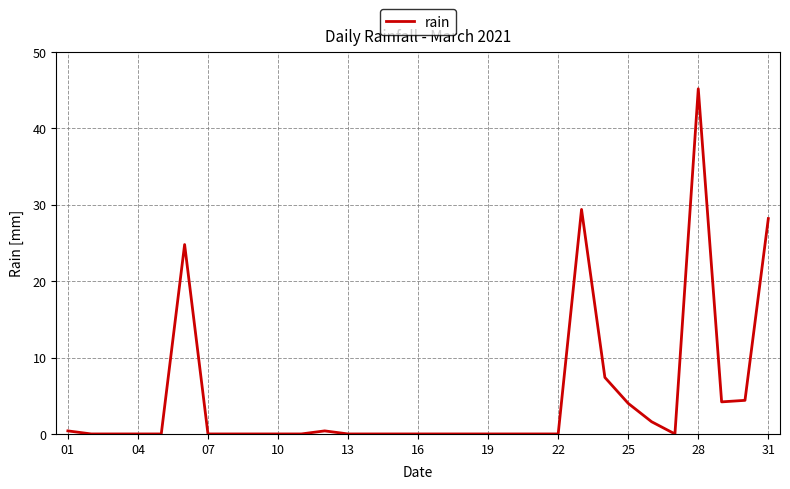

What is the maximum value shown in the chart?

45.2